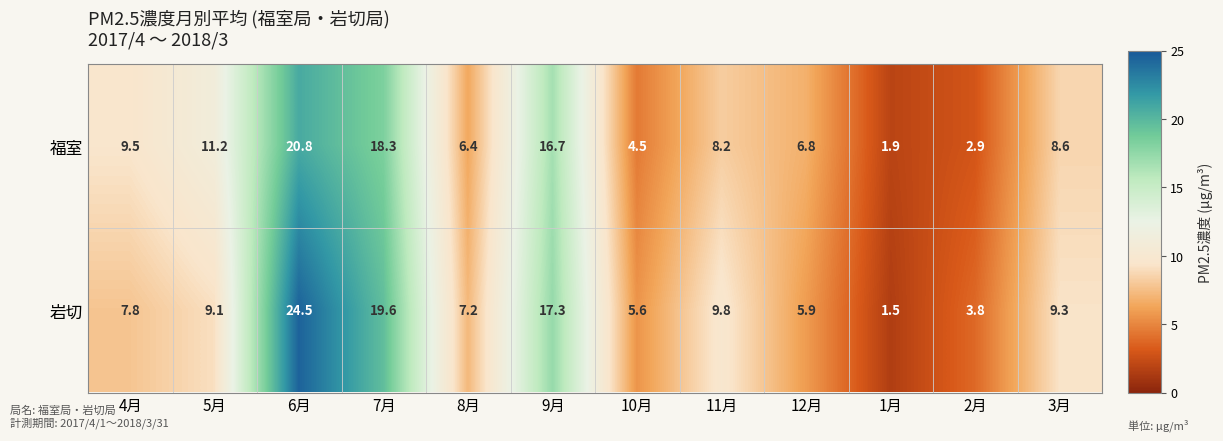

Rank the categories by 岩切 value from lowest to highest.

1月, 2月, 10月, 12月, 8月, 4月, 5月, 3月, 11月, 9月, 7月, 6月